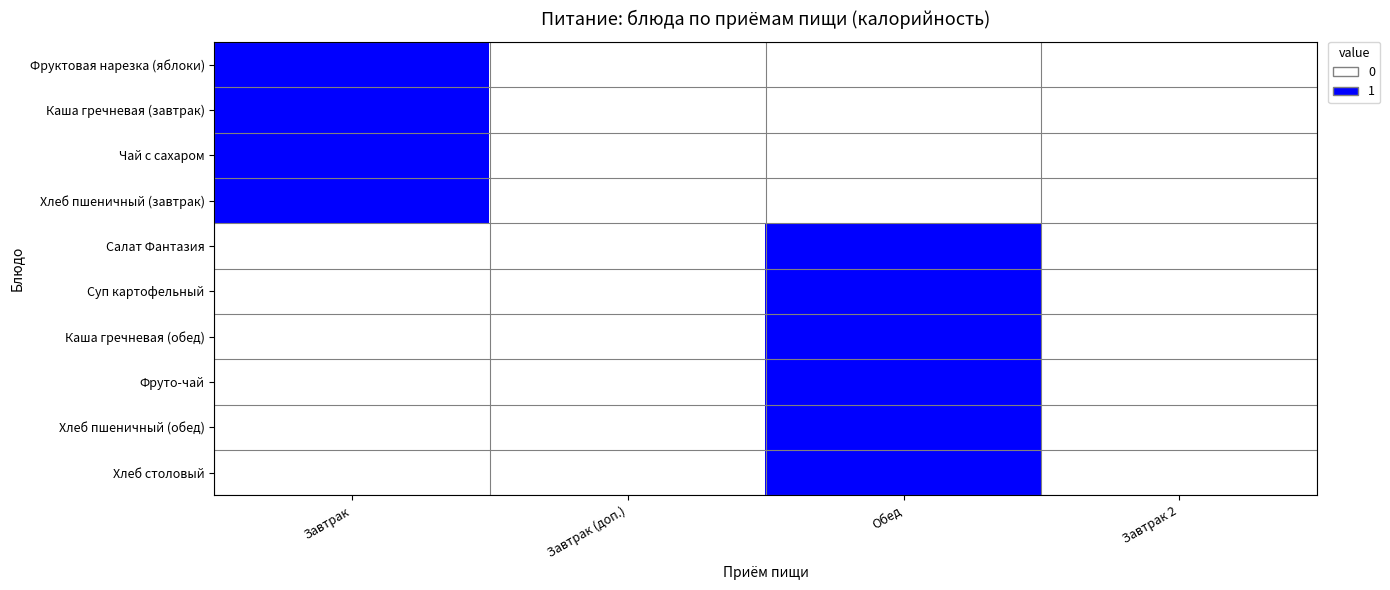

Reading left to right, list all the values displayed in this chart.

Фруктовая нарезка (яблоки): Завтрак=1	Завтрак (доп.)=0	Обед=0	Завтрак 2=0
Каша гречневая (завтрак): Завтрак=1	Завтрак (доп.)=0	Обед=0	Завтрак 2=0
Чай с сахаром: Завтрак=1	Завтрак (доп.)=0	Обед=0	Завтрак 2=0
Хлеб пшеничный (завтрак): Завтрак=1	Завтрак (доп.)=0	Обед=0	Завтрак 2=0
Салат Фантазия: Завтрак=0	Завтрак (доп.)=0	Обед=1	Завтрак 2=0
Суп картофельный: Завтрак=0	Завтрак (доп.)=0	Обед=1	Завтрак 2=0
Каша гречневая (обед): Завтрак=0	Завтрак (доп.)=0	Обед=1	Завтрак 2=0
Фруто-чай: Завтрак=0	Завтрак (доп.)=0	Обед=1	Завтрак 2=0
Хлеб пшеничный (обед): Завтрак=0	Завтрак (доп.)=0	Обед=1	Завтрак 2=0
Хлеб столовый: Завтрак=0	Завтрак (доп.)=0	Обед=1	Завтрак 2=0